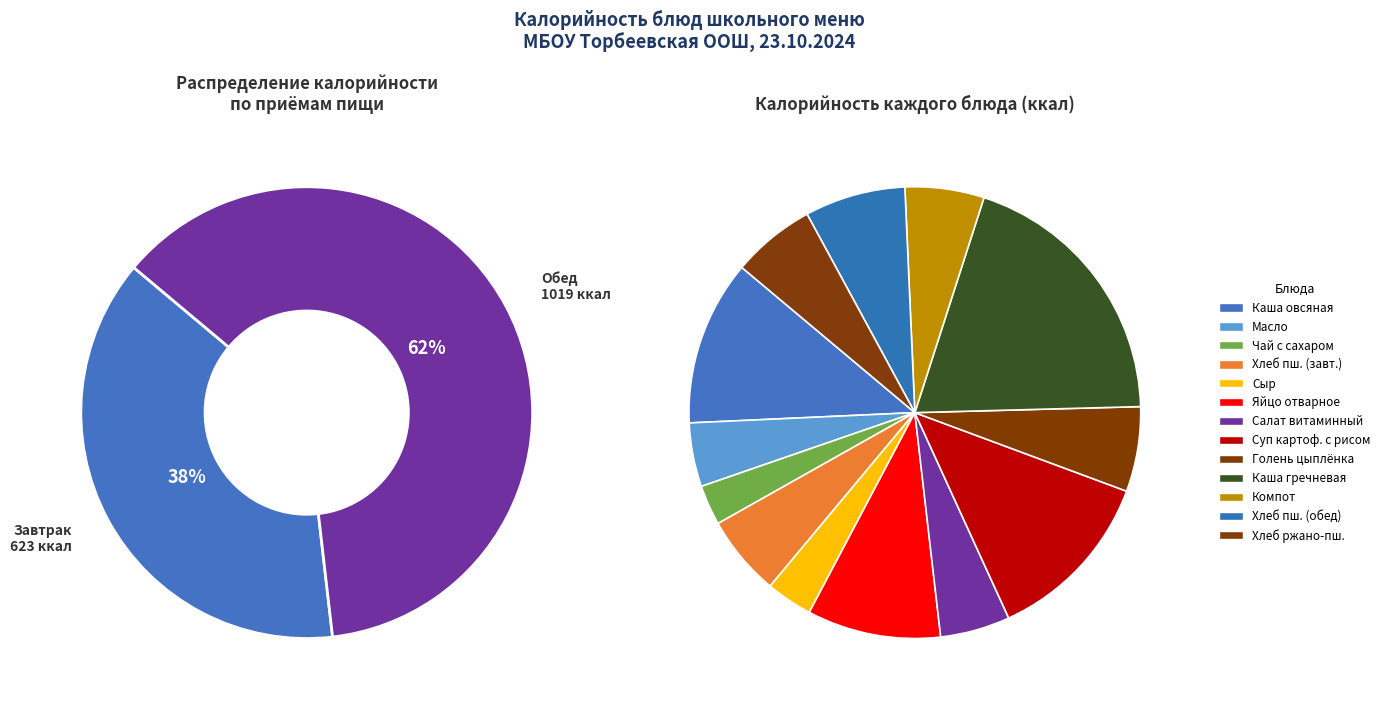

True or false: Сыр (порциями) accounts for 3% of the total.

True